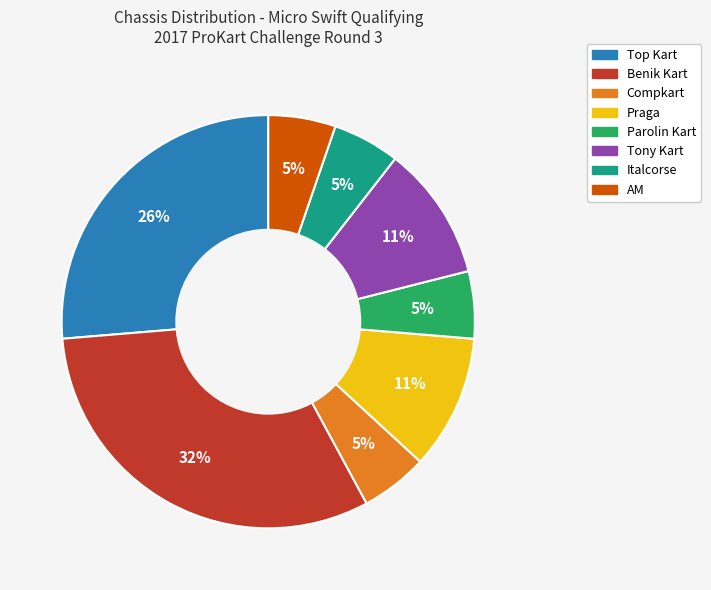

To the nearest percent, what is the average slice percentage?

12%